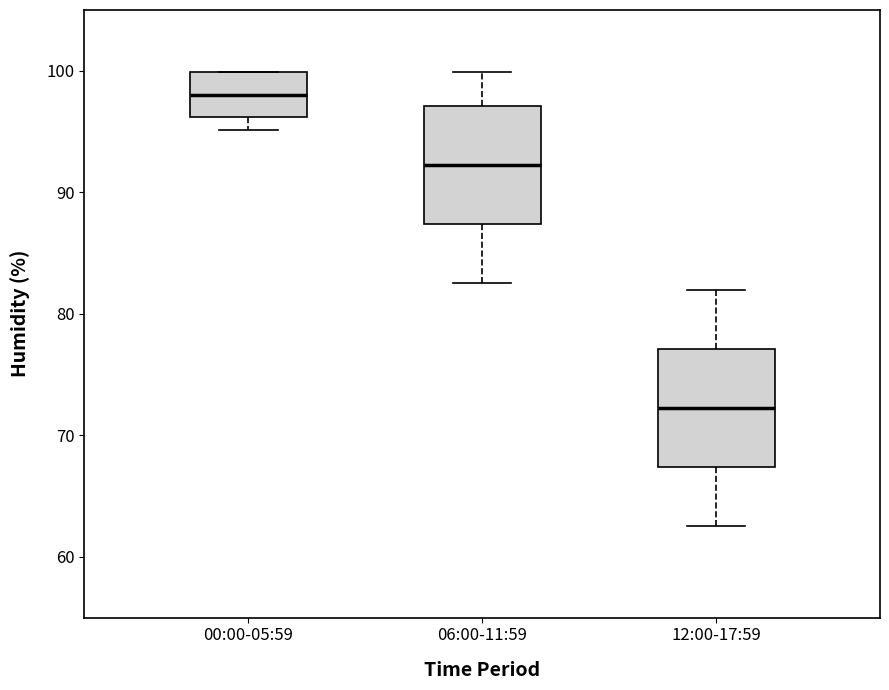

Reading left to right, transcribe this box plot: for each box, give where its median line is, the range the box spans, and where its two whiskers end, as read against the y-axis. The values are not printed on the chart, so give them approximately, as read against the axis.

00:00-05:59: median 98, box 96 to 100, whiskers 95 to 100
06:00-11:59: median 92, box 87 to 97, whiskers 83 to 100
12:00-17:59: median 72, box 67 to 77, whiskers 63 to 82